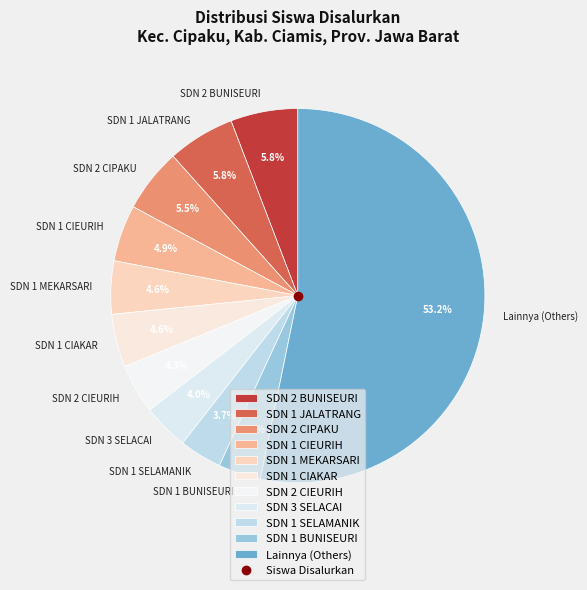

What is the largest slice in the pie chart?

Lainnya (Others)